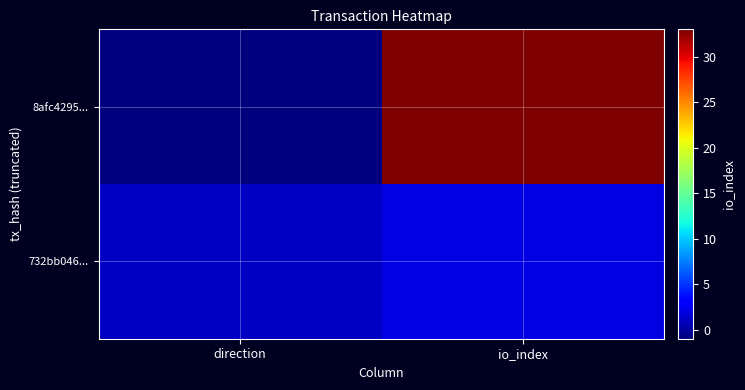

Reading right to left, list all the values displayed in this chart.

8afc4295...: io_index=33	direction=-1
732bb046...: io_index=2	direction=1